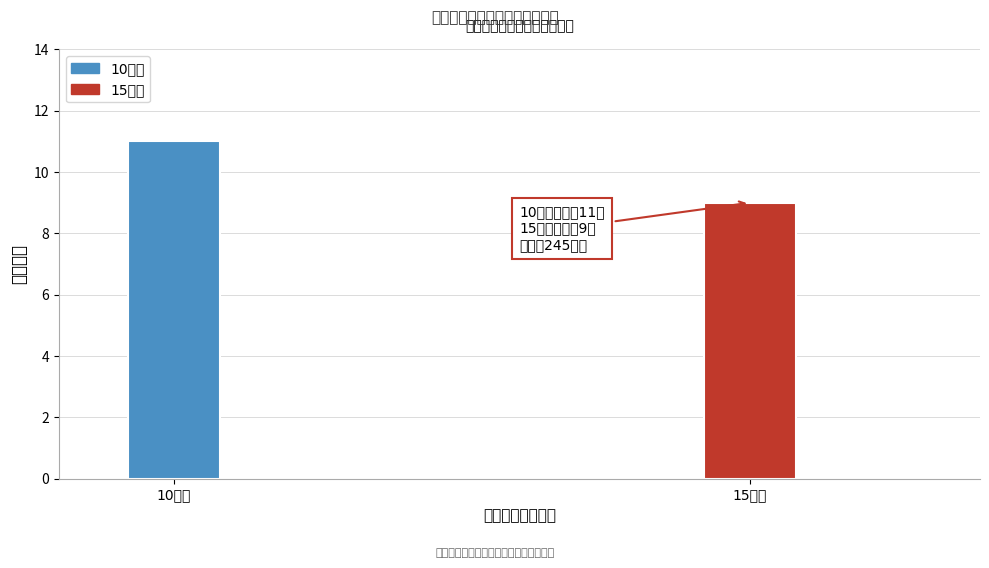

Reading left to right, extract all data points from this chart.

11	9